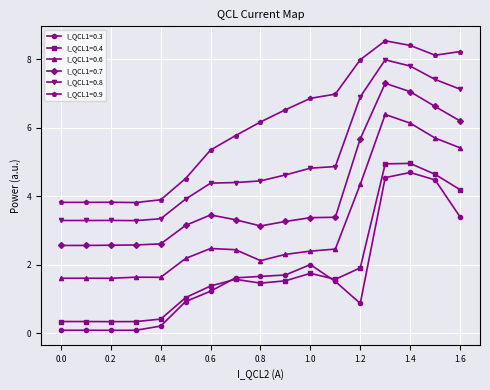

What is the minimum value for I_QCL1=0.4?

0.3